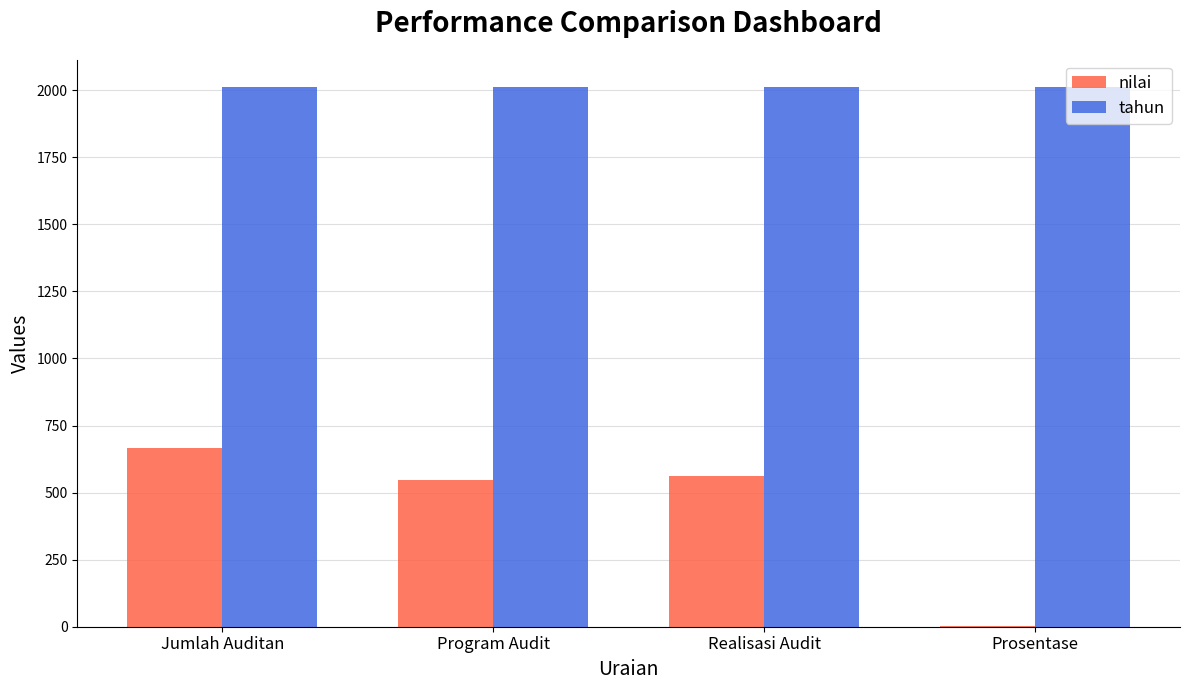

What is the sum of the tahun values at Jumlah Auditan and Prosentase?

4026